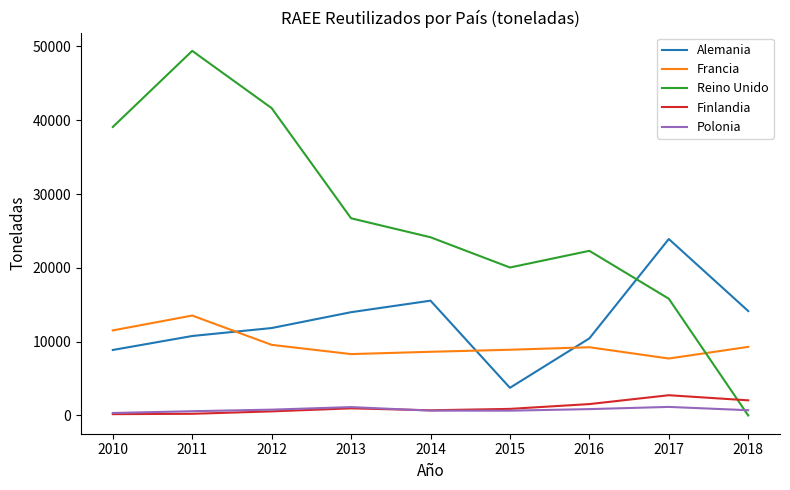

Which series has the widest spread of values?

Reino Unido